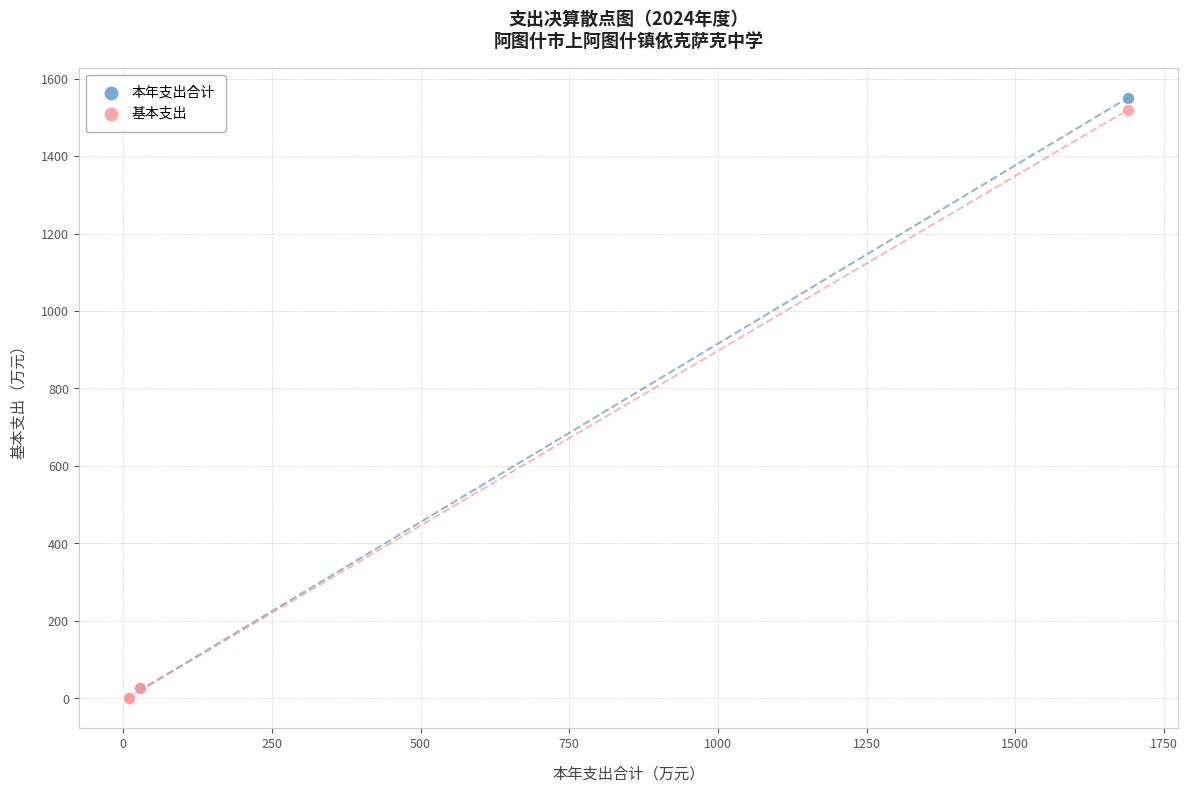

Which series has the widest spread of Y values?

本年支出合计